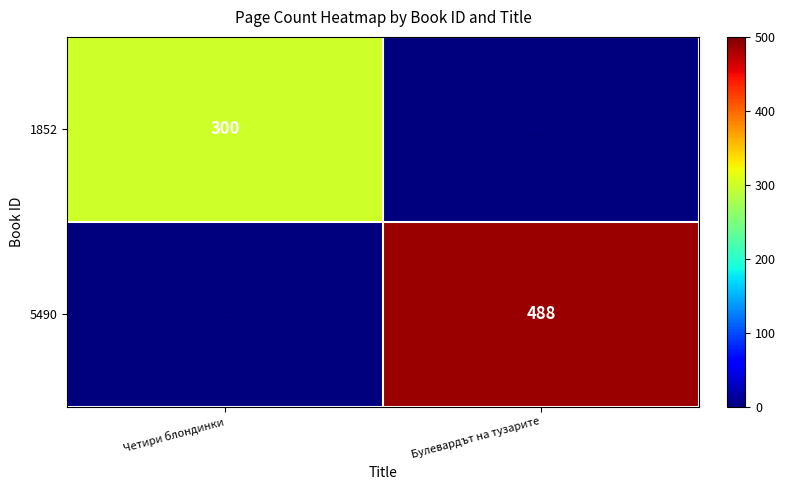

The value of 5490 at Булевардът на тузарите is 488. True or false?

True